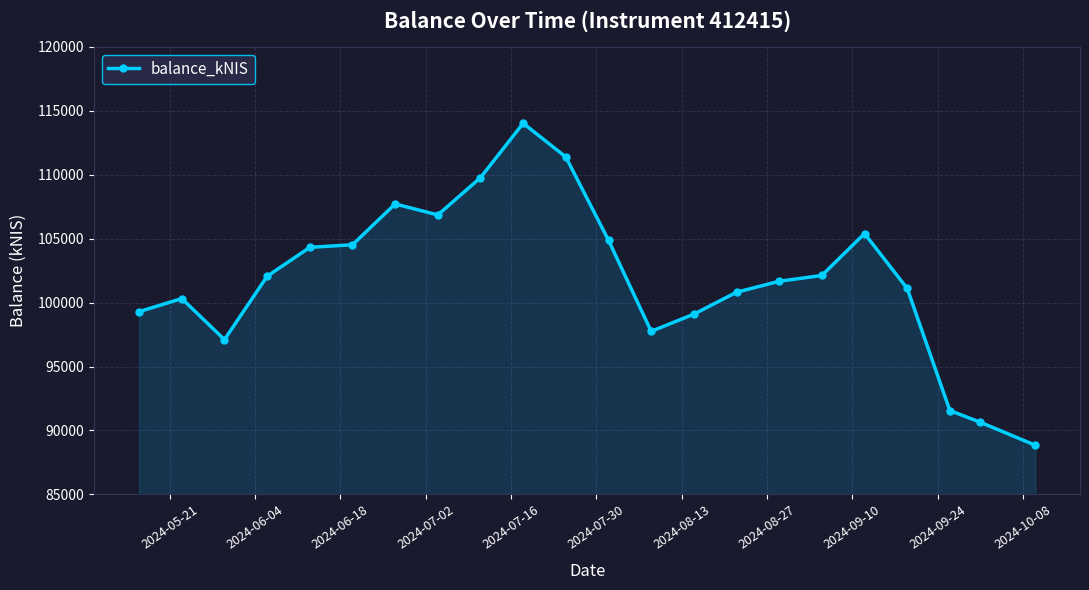

Count the number of data series in this chart.

1